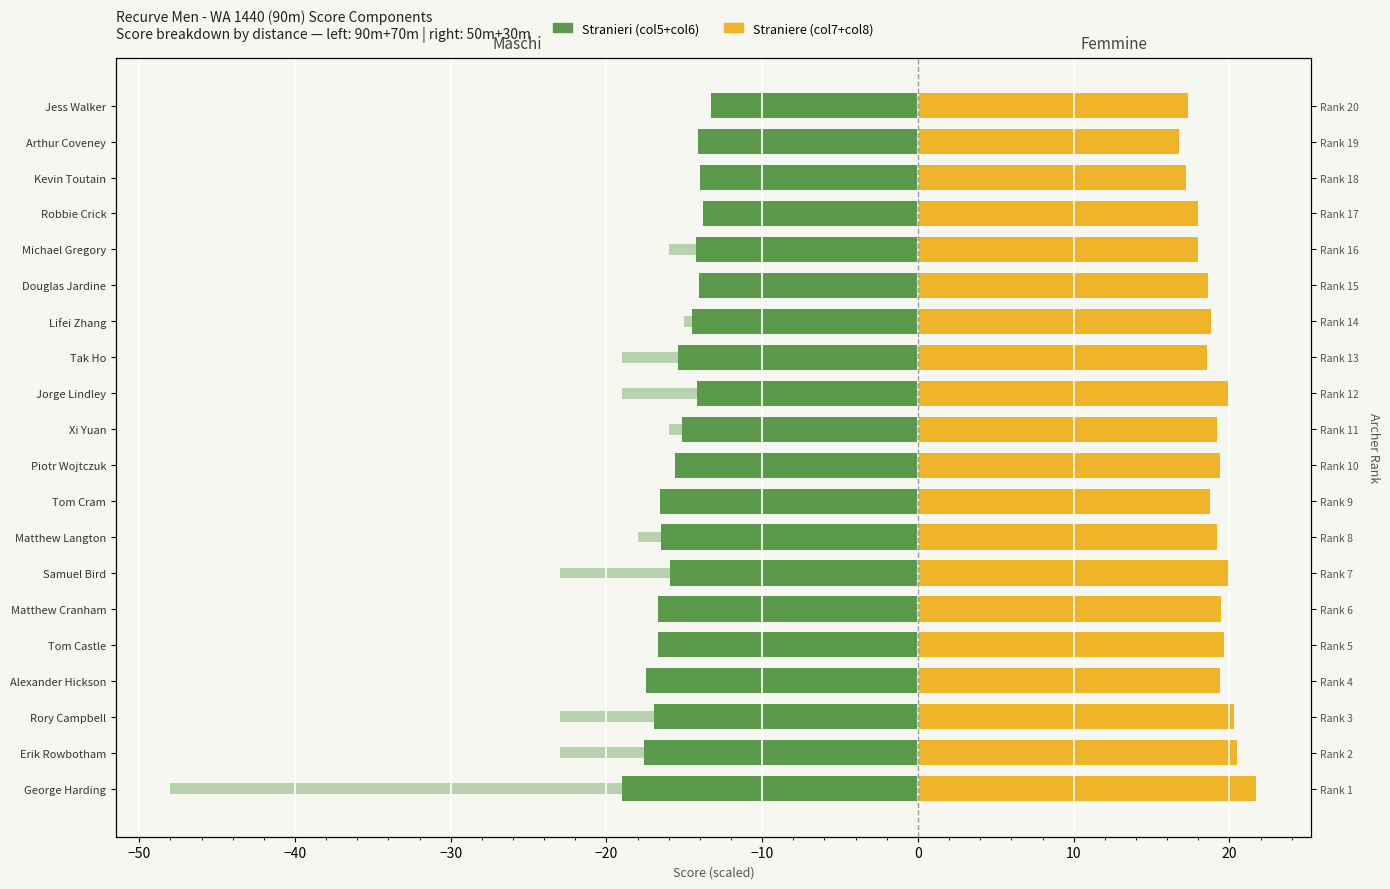

At Michael Gregory, list the series in order from smallest to largest.

Stranieri, Straniere